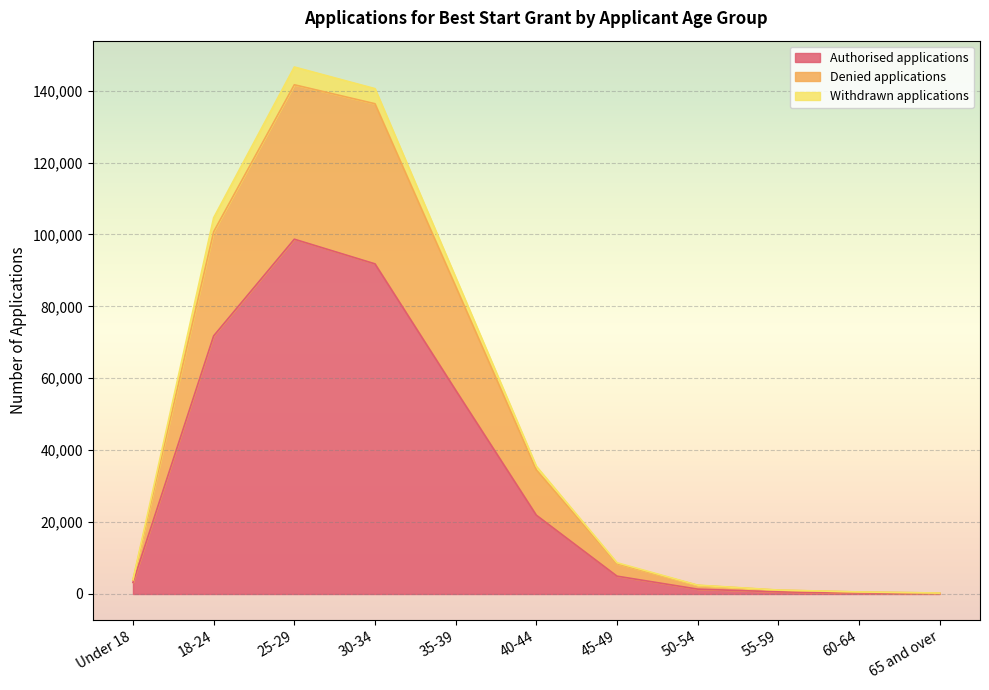

What is the total value across all series at 25-29?

146555